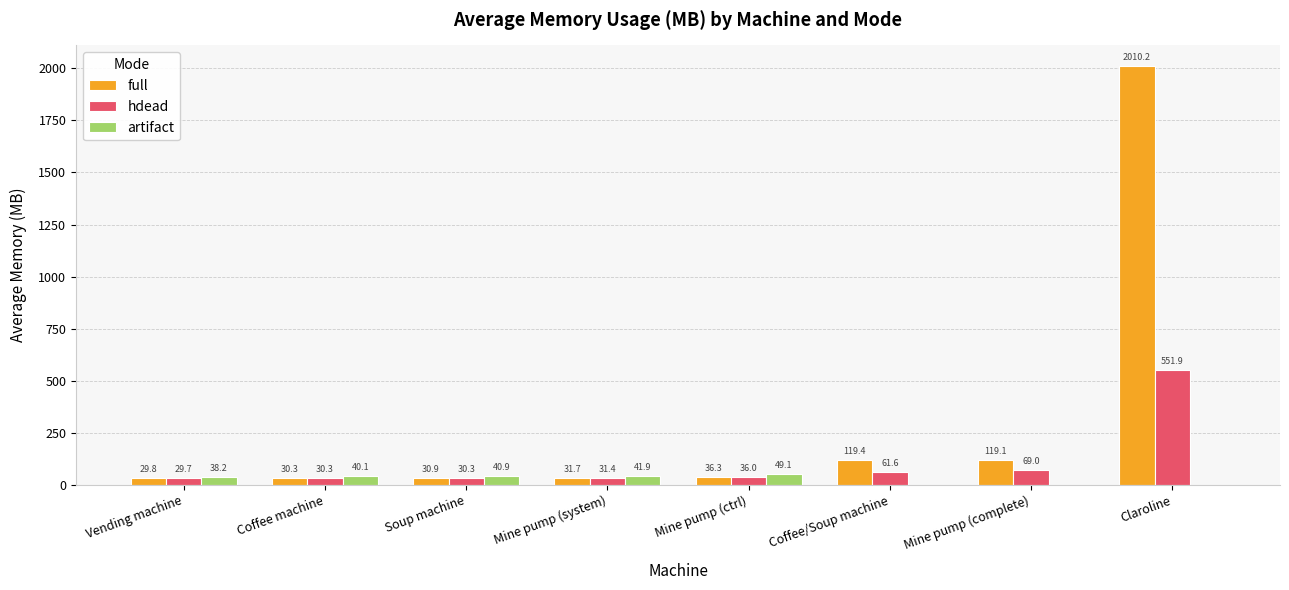

At which label is hdead closest to 290?

Mine pump (complete)